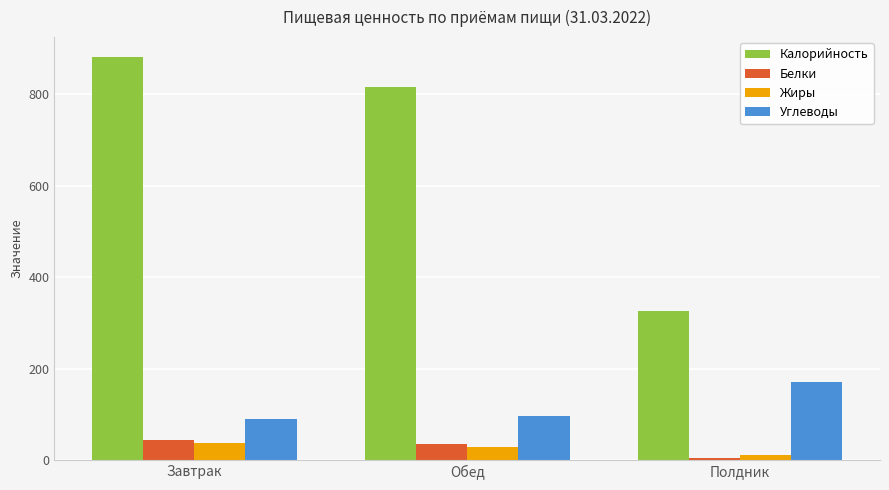

What is the difference between the highest and lowest values at Обед?

786.9